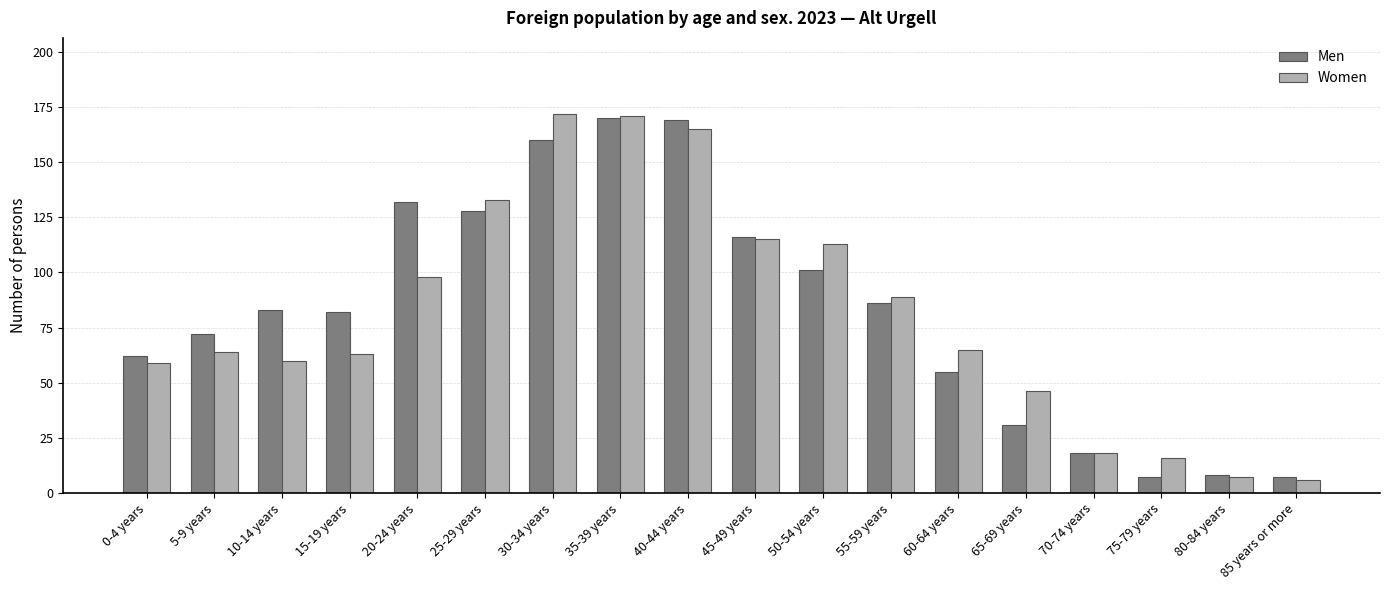

Reading left to right, list all the values displayed in this chart.

Men: 62	72	83	82	132	128	160	170	169	116	101	86	55	31	18	7	8	7
Women: 59	64	60	63	98	133	172	171	165	115	113	89	65	46	18	16	7	6